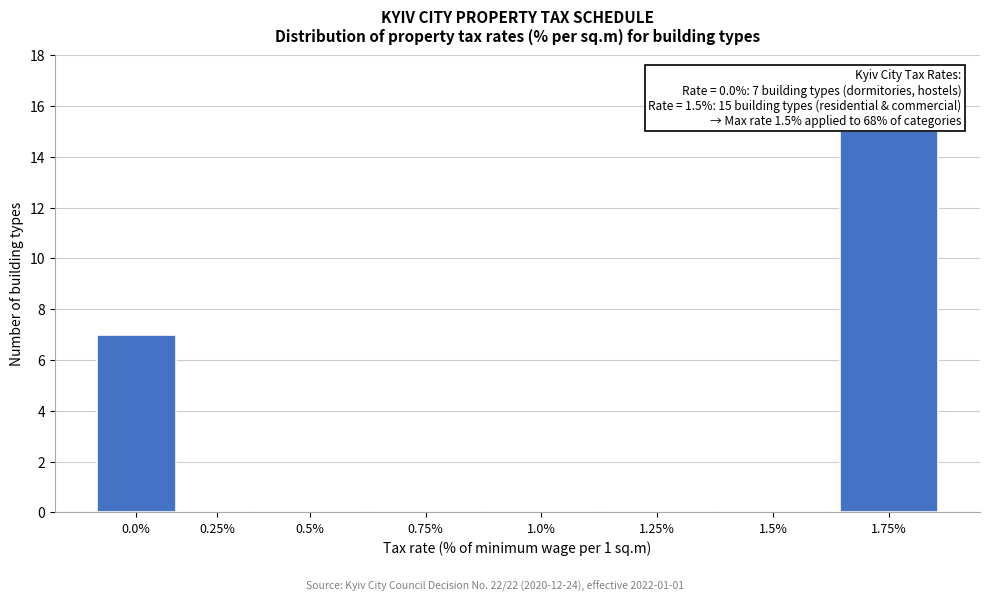

Reading left to right, extract all data points from this chart.

0.0%=7	0.25%=0	0.5%=0	0.75%=0	1.0%=0	1.25%=0	1.5%=0	1.75%=15